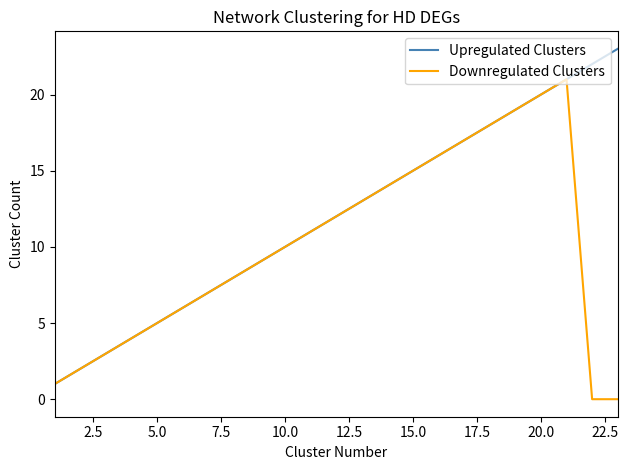

What is the maximum value for Upregulated Clusters?

23